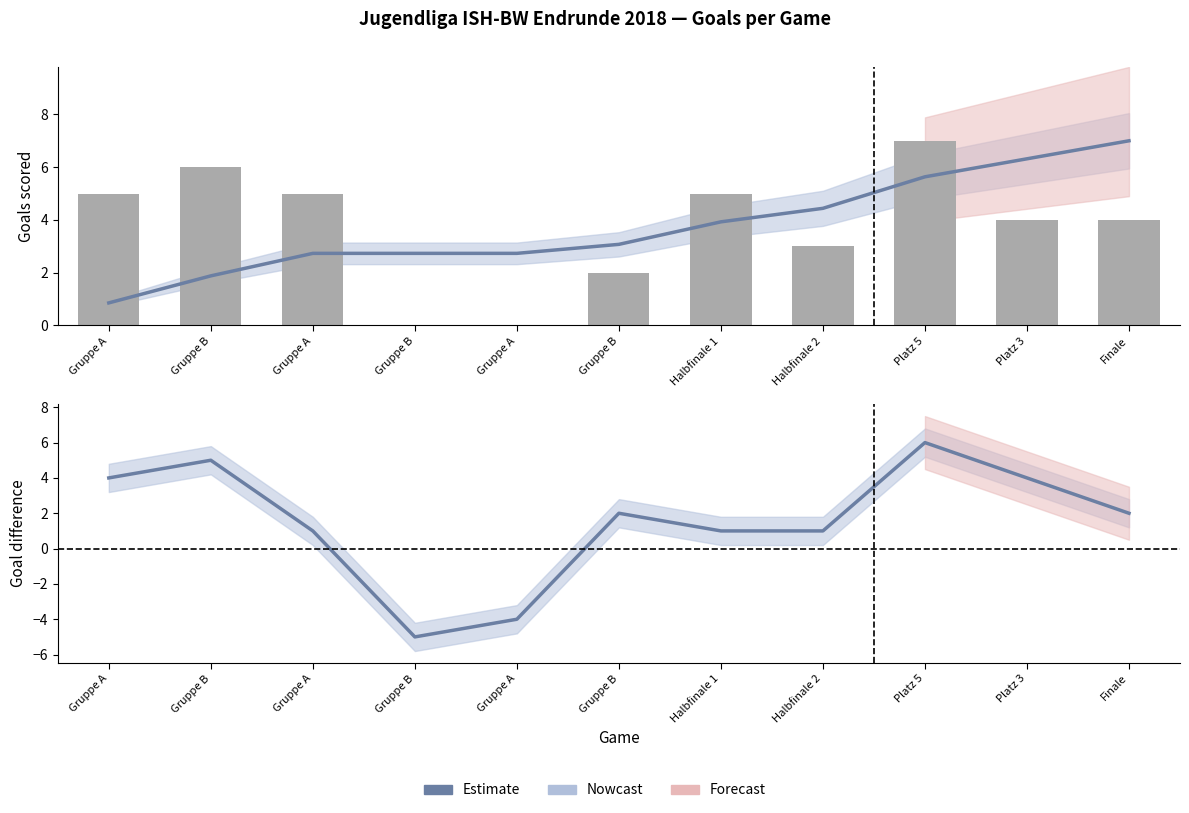

Reading right to left, list all the values displayed in this chart.

TH (estimate): 7.0	6.3	5.6	4.4	3.9	3.1	2.7	2.7	2.7	1.9	0.9
TH (bar): 4.0	4.0	7.0	3.0	5.0	2.0	0.0	0.0	5.0	6.0	5.0
Goal difference (estimate): 2.0	4.0	6.0	1.0	1.0	2.0	-4.0	-5.0	1.0	5.0	4.0